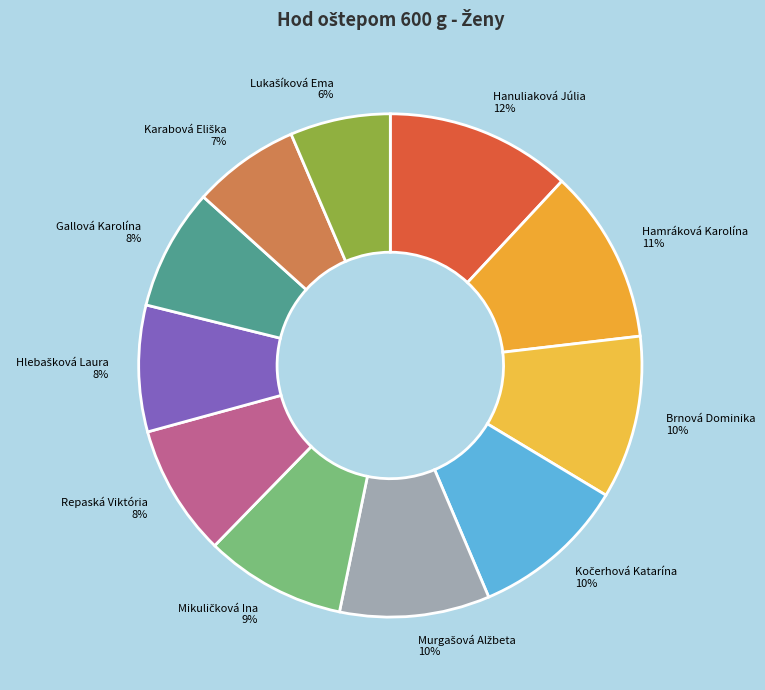

The Repaská Viktória slice represents 17% of the pie. True or false?

False